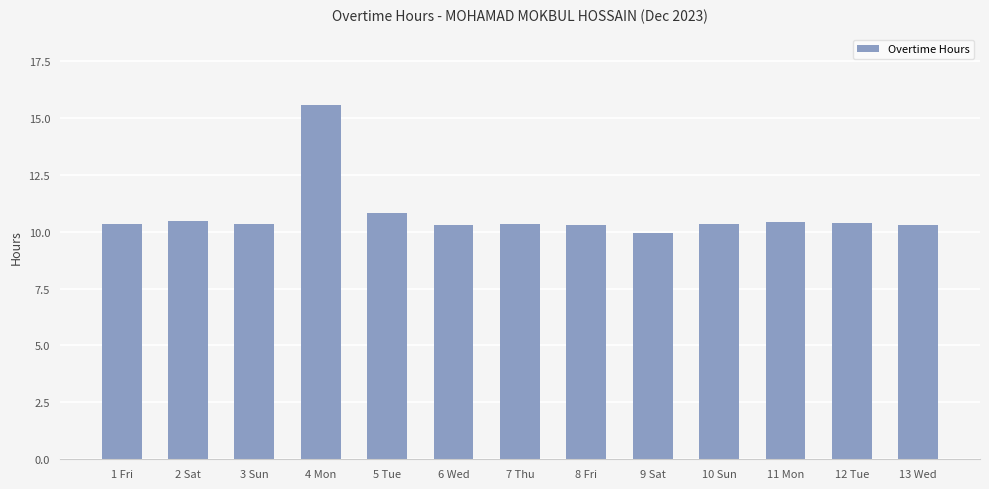

Approximately how many times larger is the value at 5 Tue compared to 1 Fri?

1.0